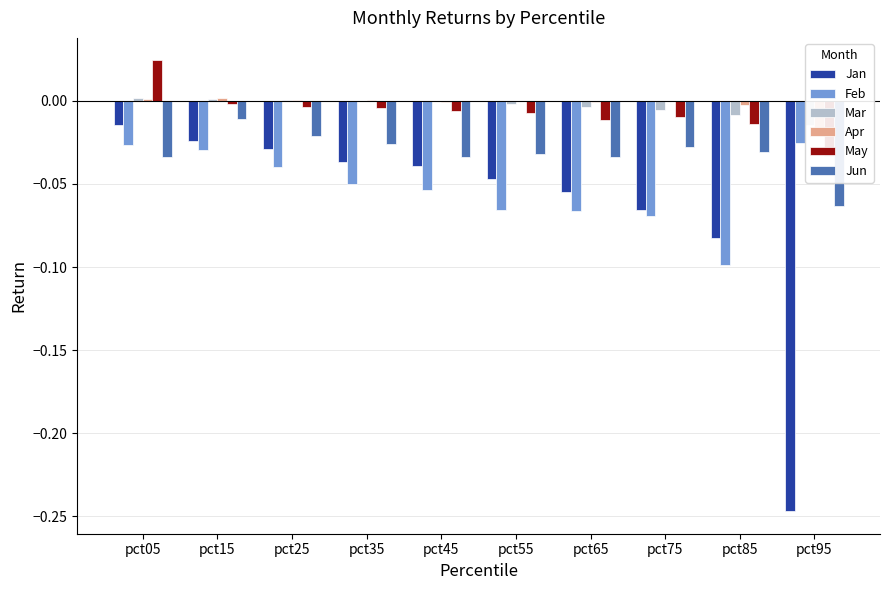

How many bars are there in each group?

6